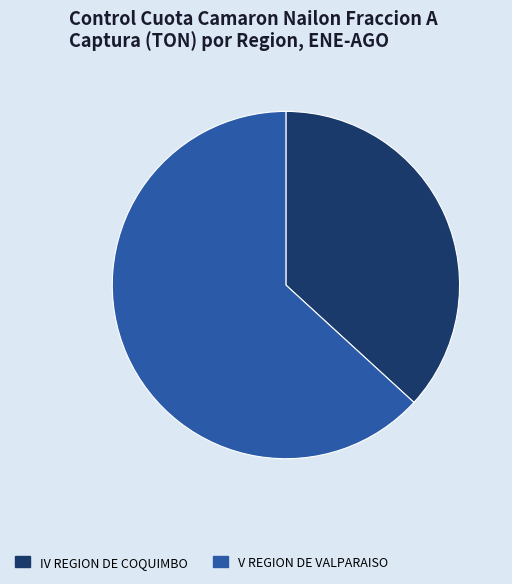

Is the sum of IV REGION DE COQUIMBO and V REGION DE VALPARAISO greater than half?

Yes